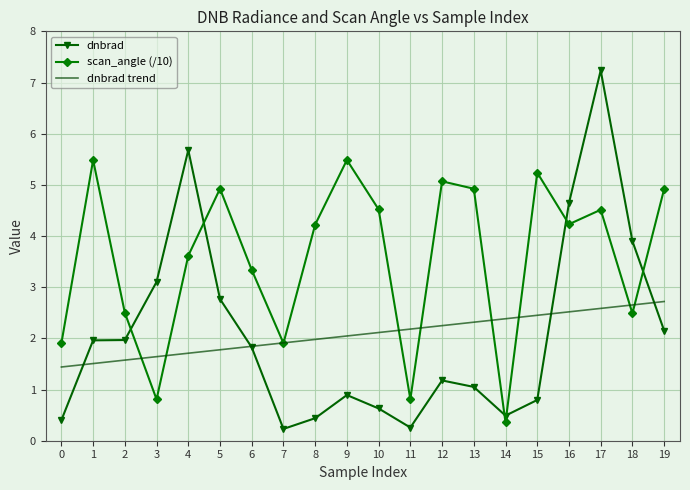

Which label corresponds to the largest value in the chart?

17